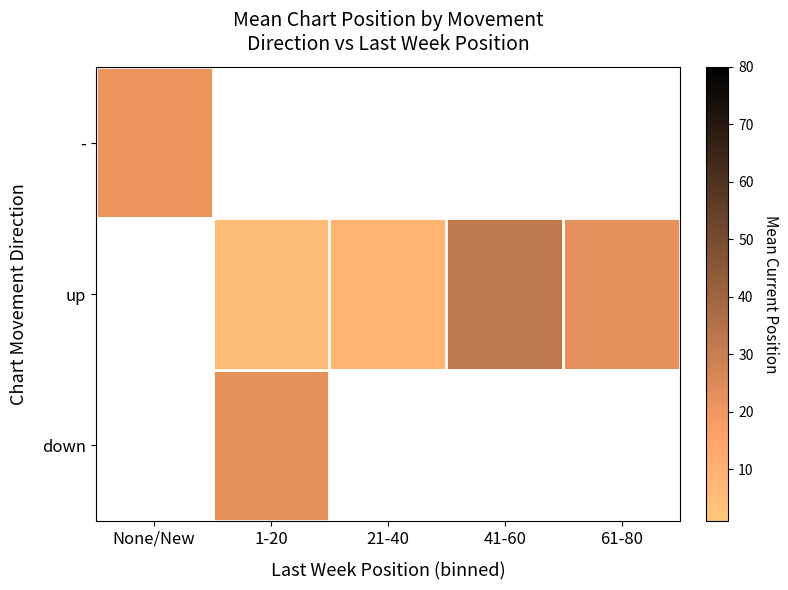

Rank the series by their average value, from lowest to highest.

-, up, down